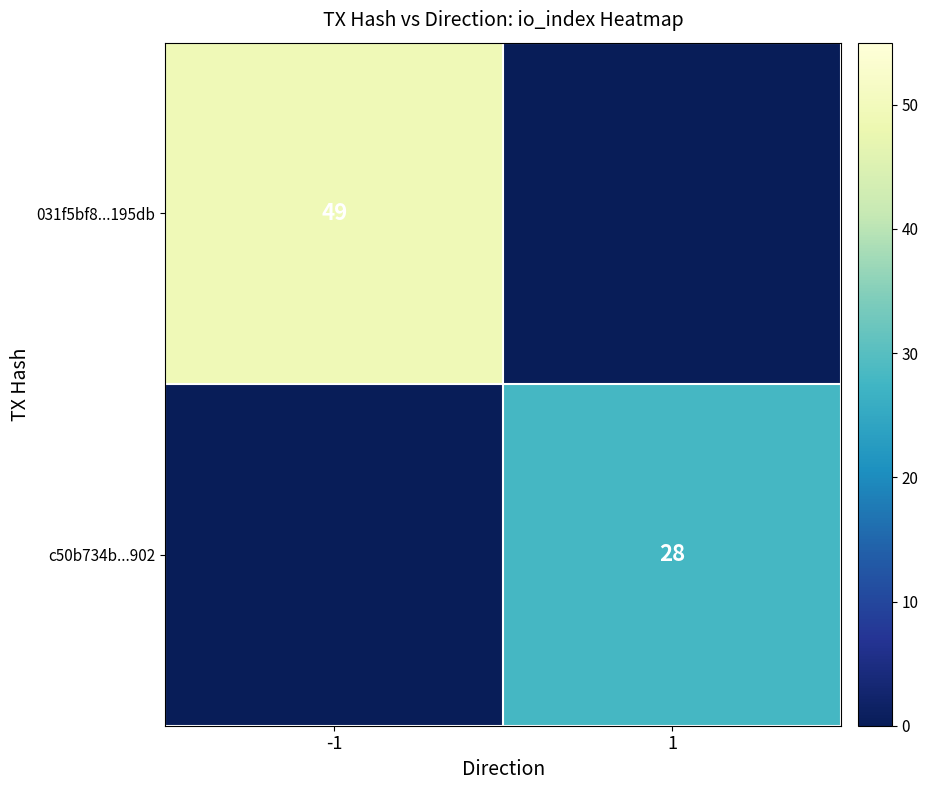

Is it true that c50b734b...902 equals 28 at 1?

True